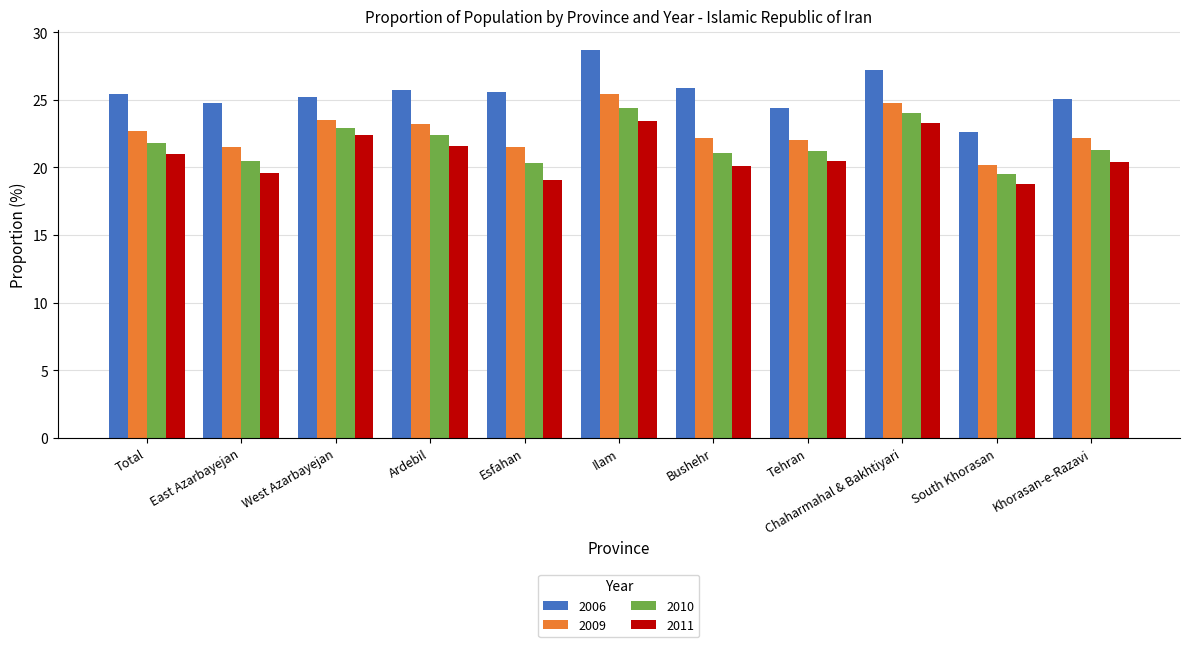

What is the difference between the maximum and minimum values in the 2006 series?

6.1